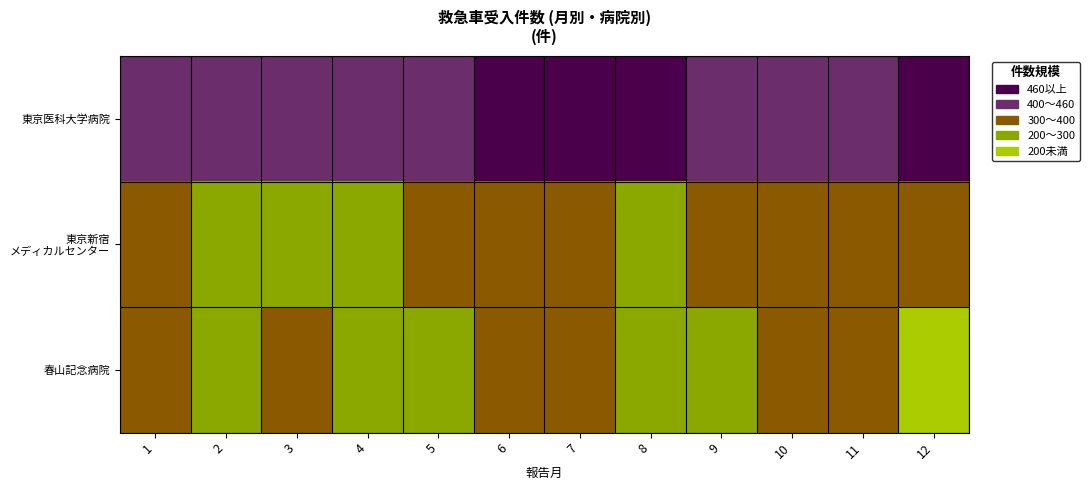

Which series has the widest spread of values?

春山記念病院